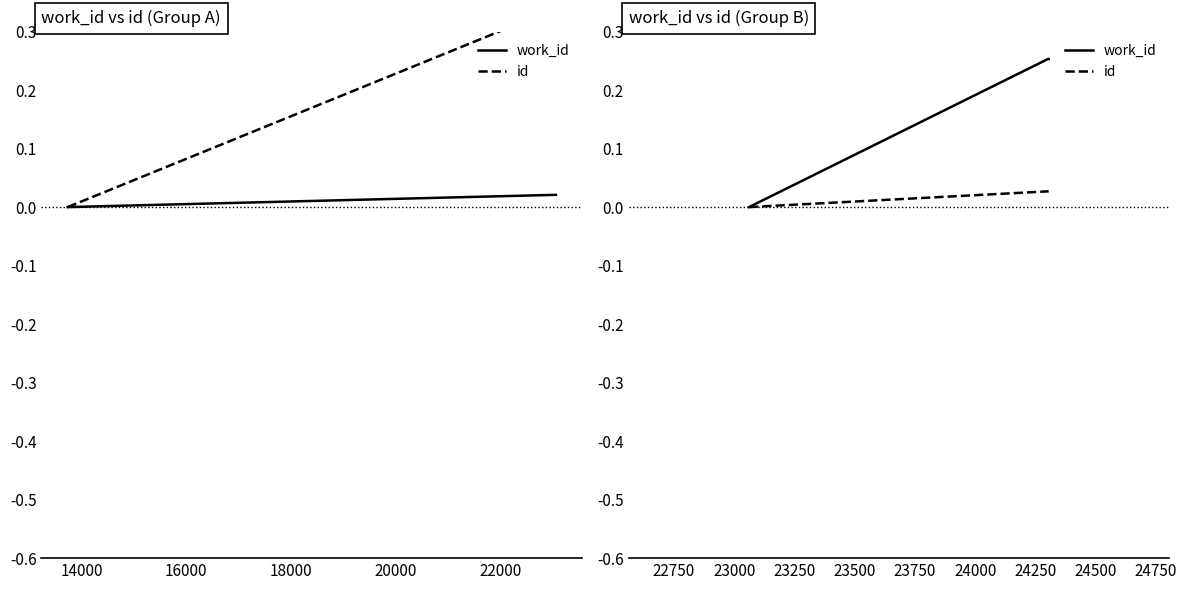

What are all the series names shown in the legend?

work_id, id